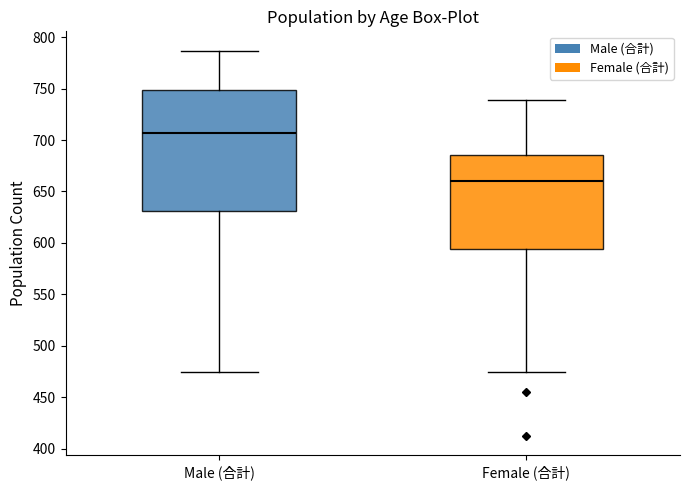

Where does the lower whisker of the box for Female (合計) end on the y-axis? The values are not printed on the chart, so give them approximately, as read against the axis.

475